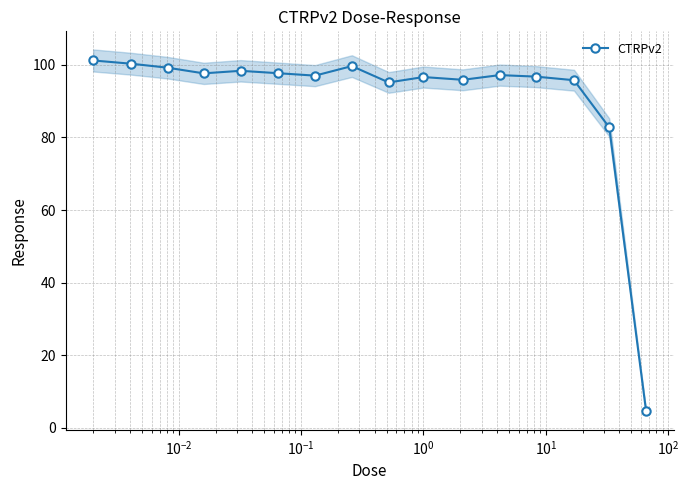

What is the value of the 11th point from the left?

95.9